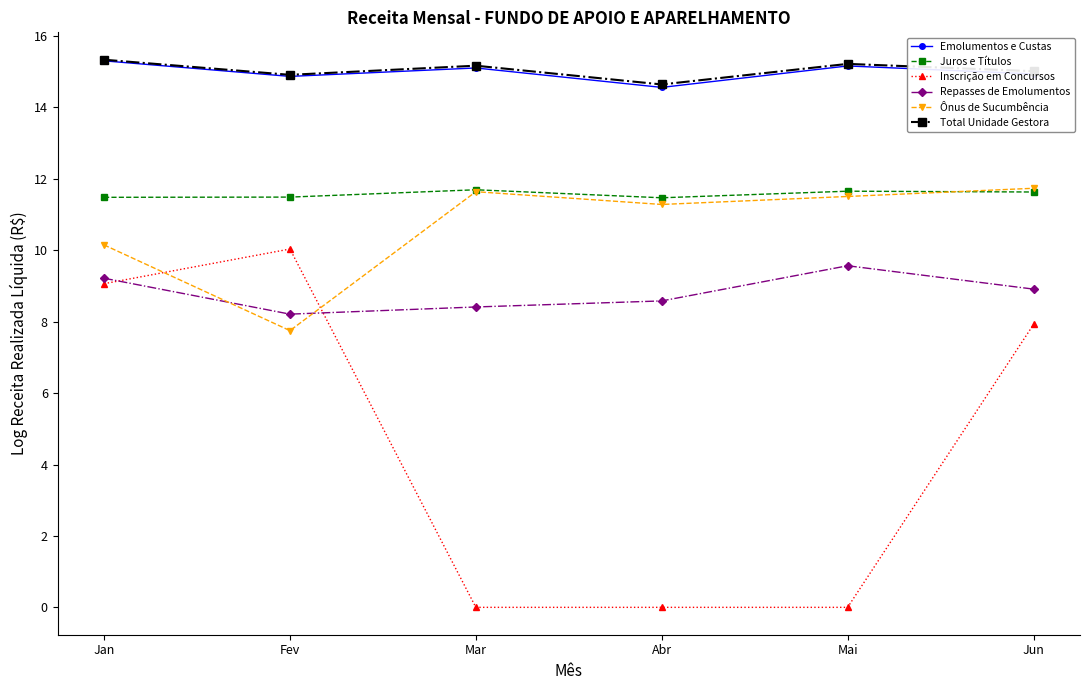

At how many categories does at least one series exceed 7?

6